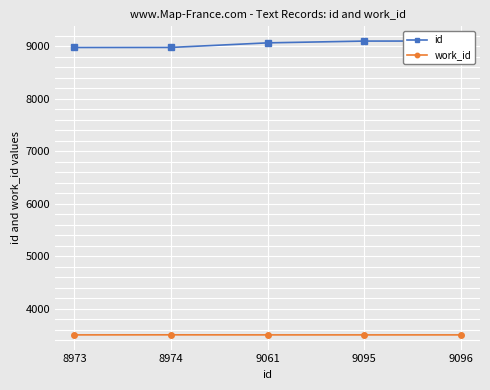

Does the chart display data point markers on the line(s)?

Yes